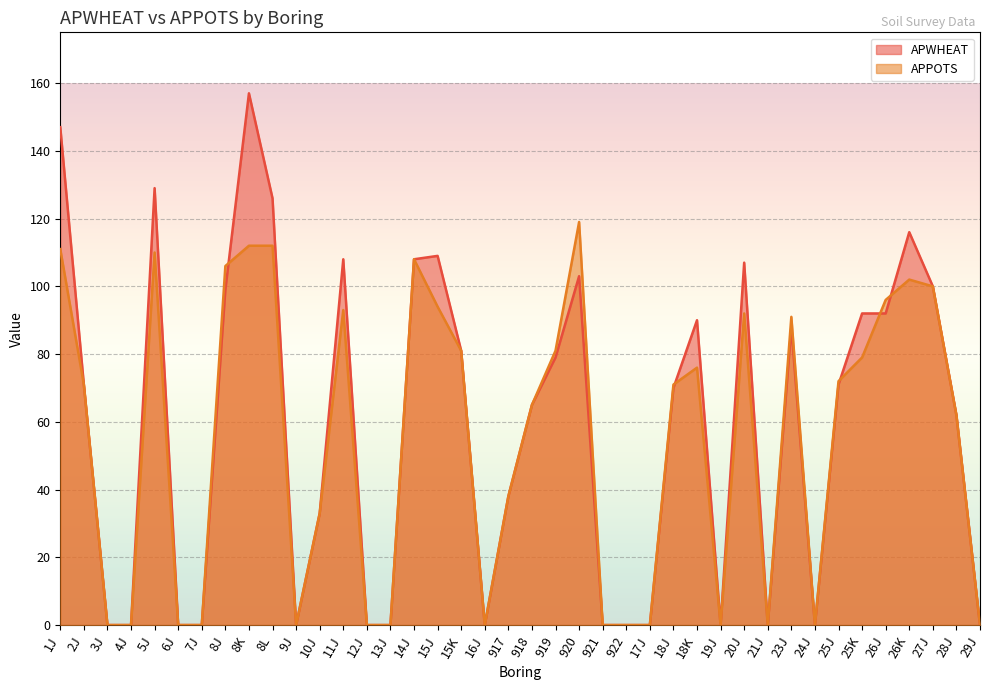

At which label is APPOTS closest to 59?

28J